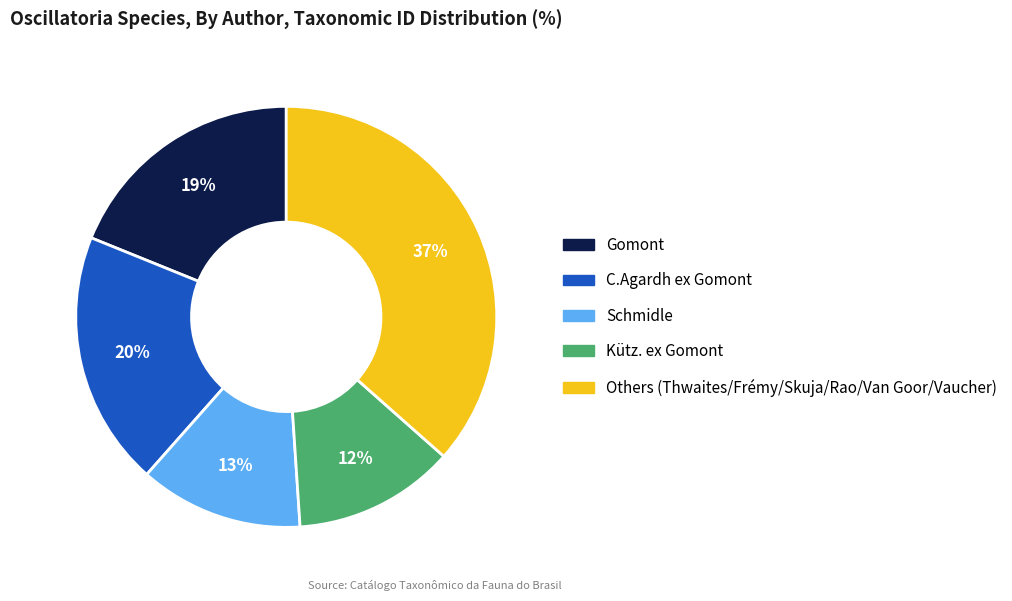

Is there a majority slice in this chart?

No